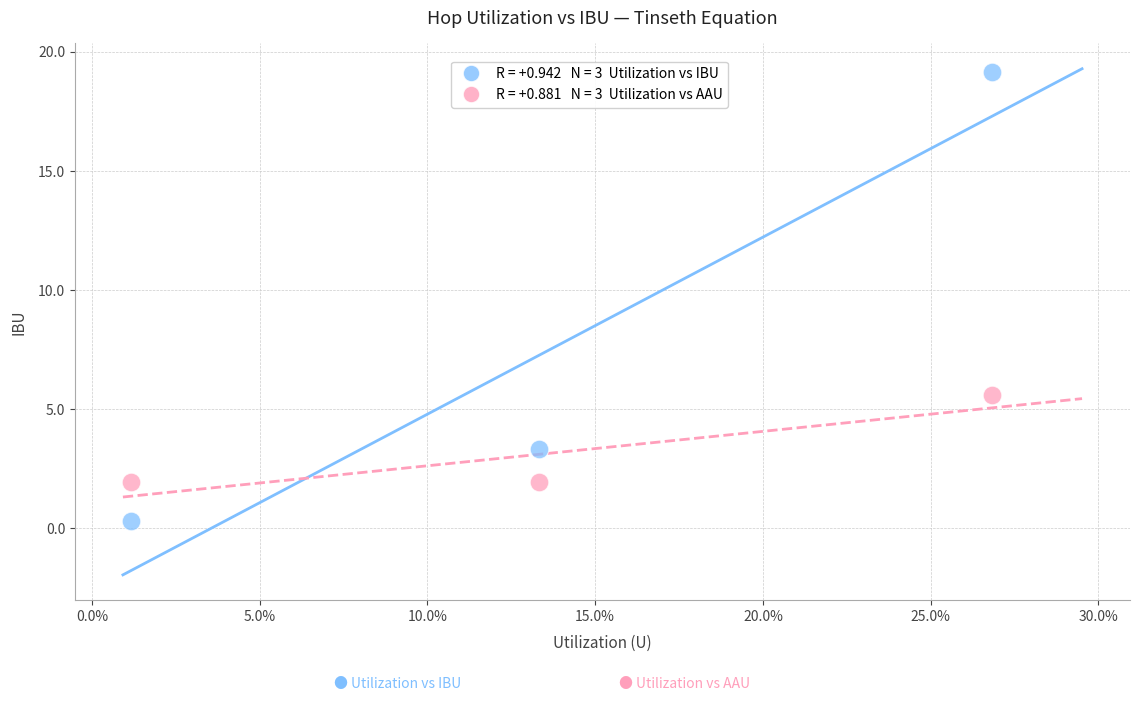

Across all data points, what is the range of Y values (max minus min)?

18.9